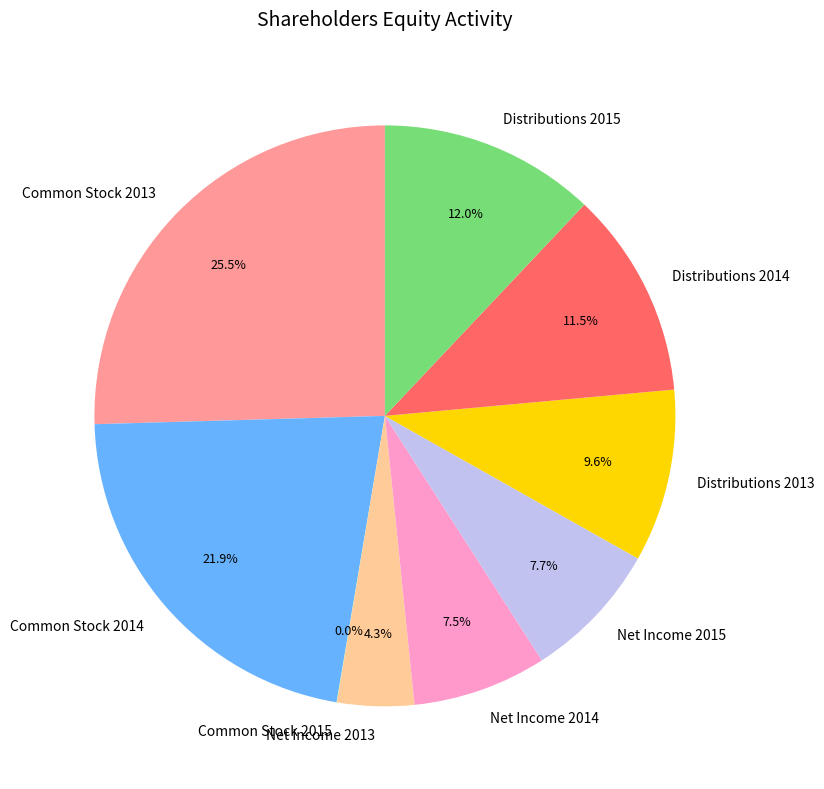

What is the largest slice in the pie chart?

Common Stock 2013